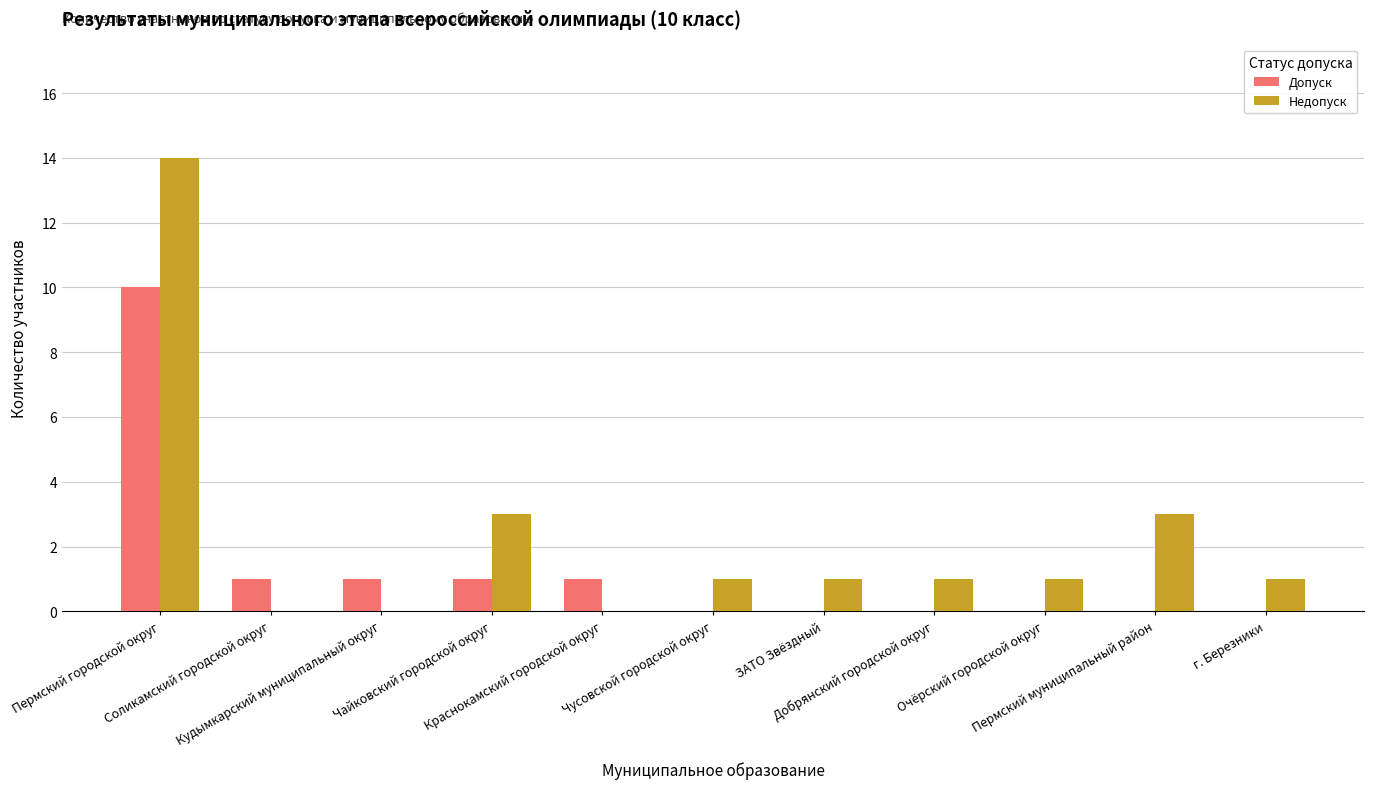

What is the sum of all Недопуск values?

25